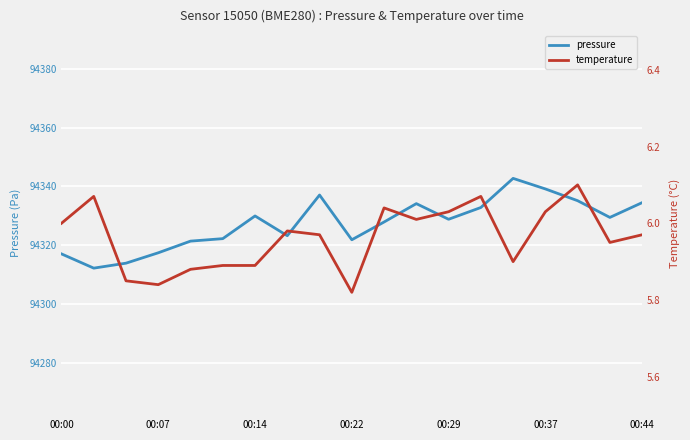

True or false: temperature and pressure cross at least once.

False